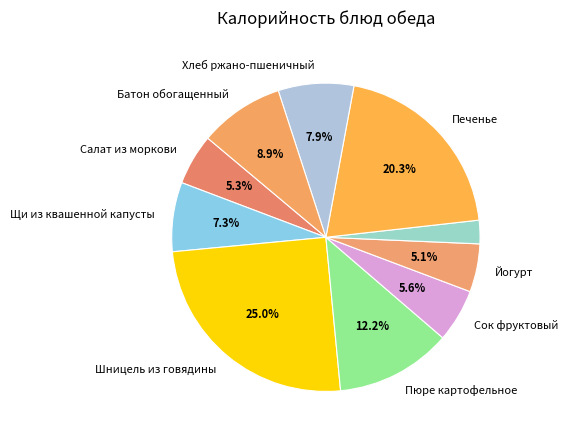

How many segments does this pie chart have?

10